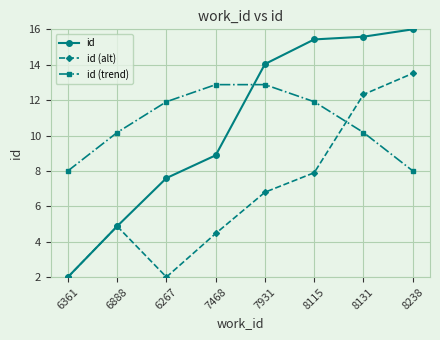

What value does the id series have at 6888?

4.9